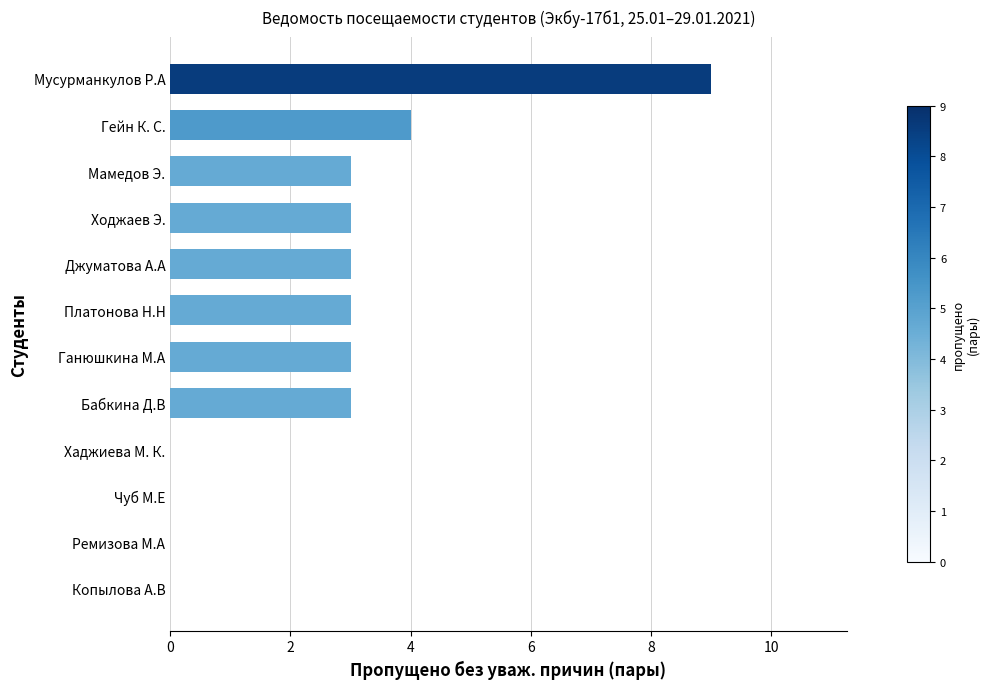

Is it true that the value at Хаджиева М. К. is 3?

False